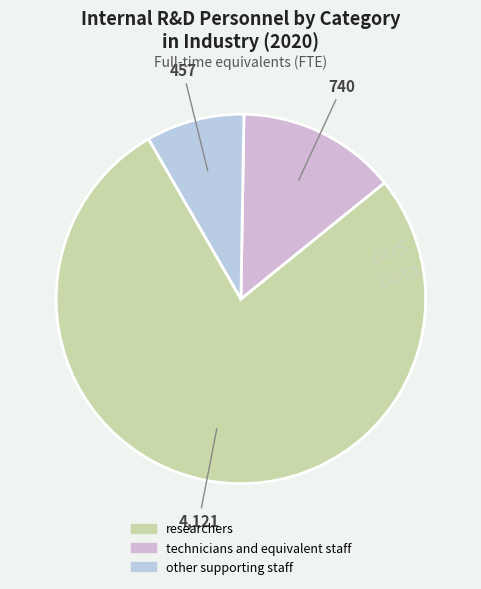

How many slices are in this pie chart?

3